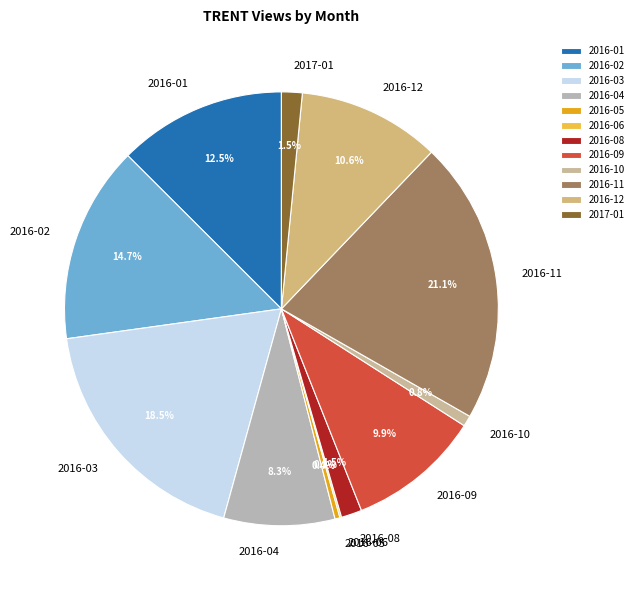

Is there any slice that represents more than half of the pie?

No